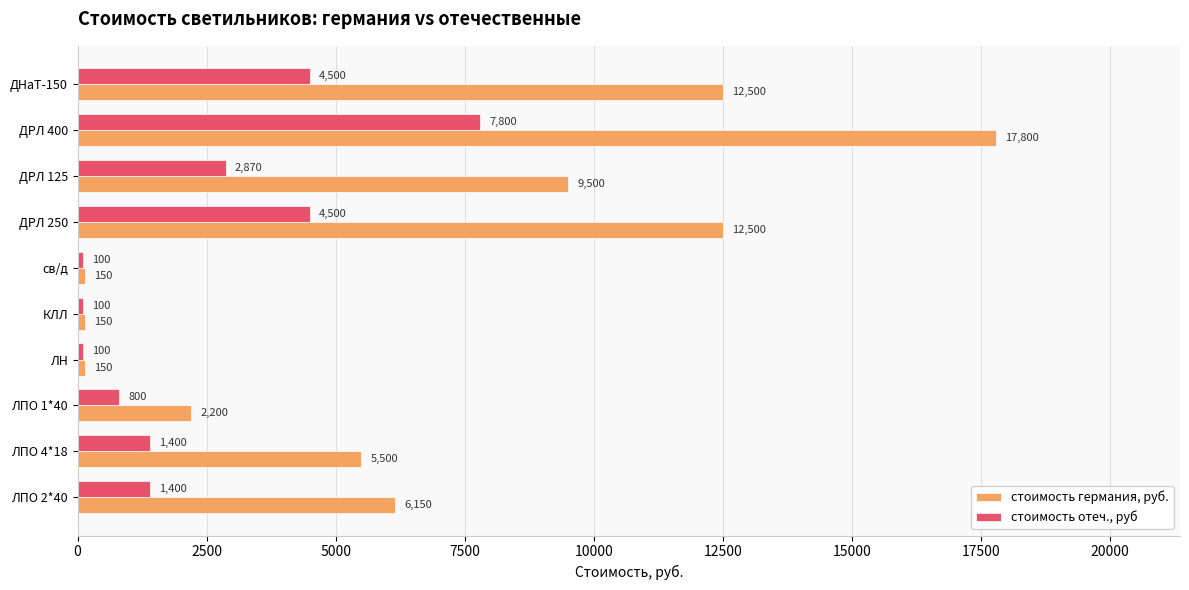

Which series has the widest spread of values?

стоимость германия, руб.